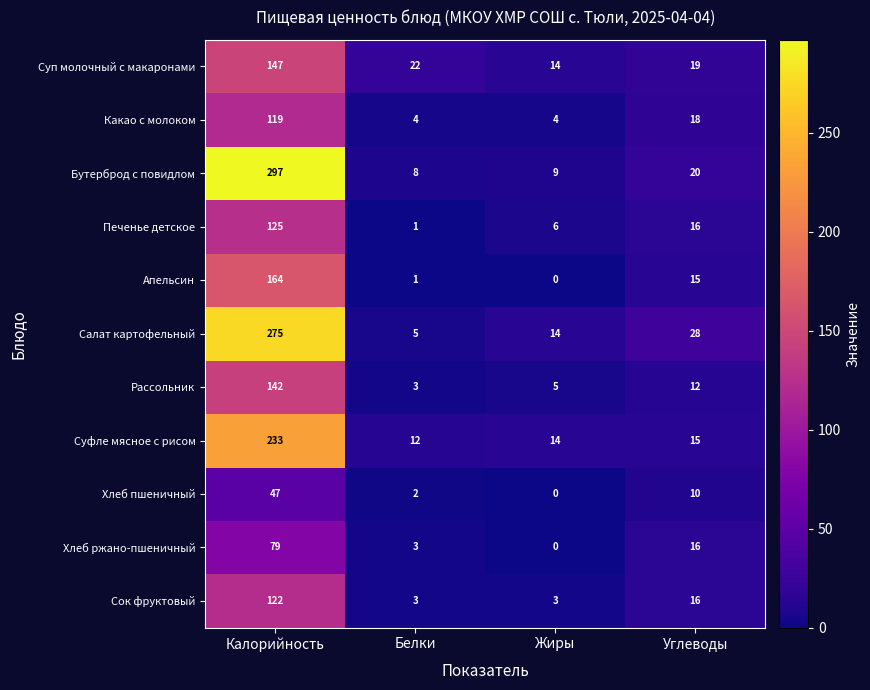

What is the greatest value displayed?

297